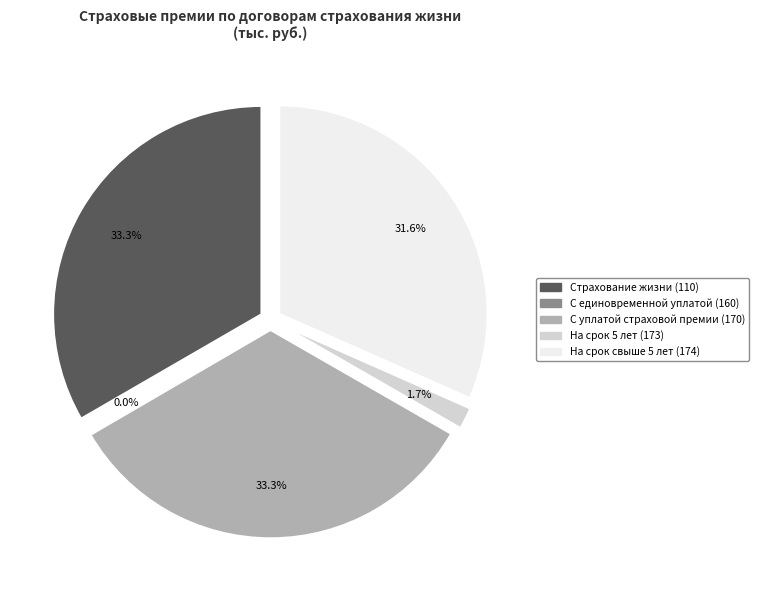

How many segments does this pie chart have?

5